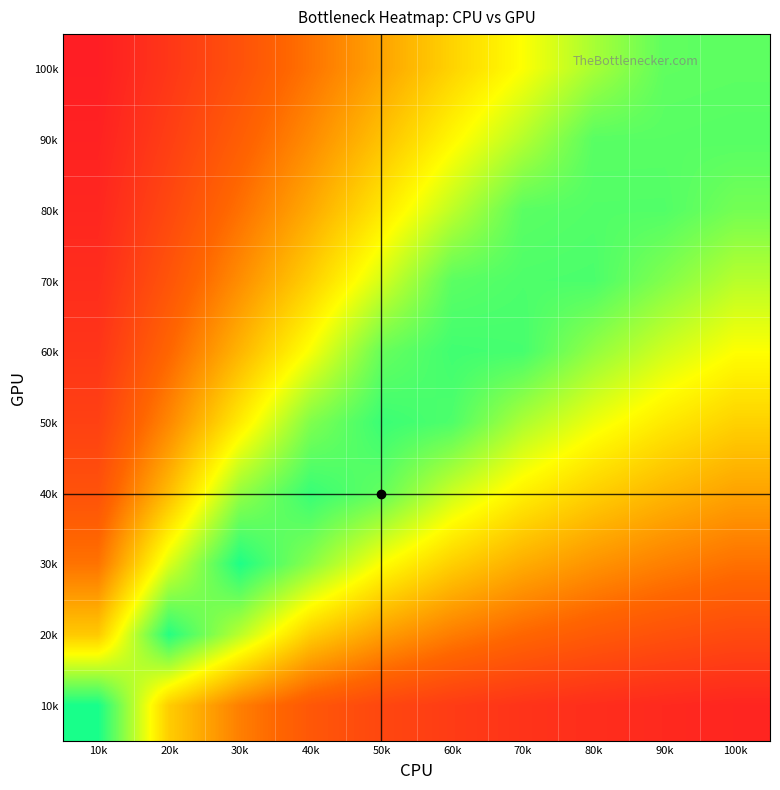

What is the difference between the highest and lowest values at 80k?

0.7